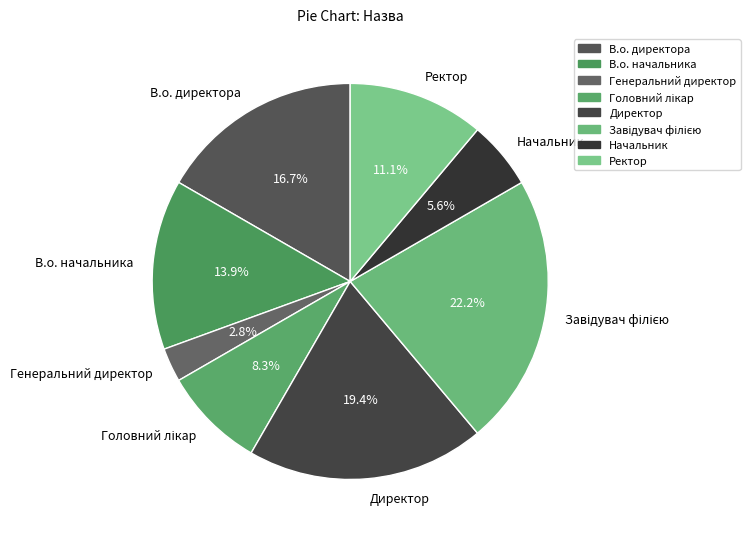

To the nearest percent, what is the average slice percentage?

12%